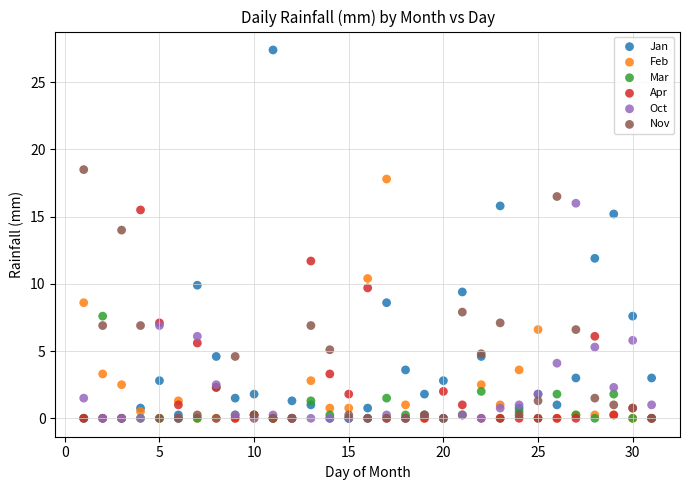

Which series has the largest Y range (max minus min)?

Jan